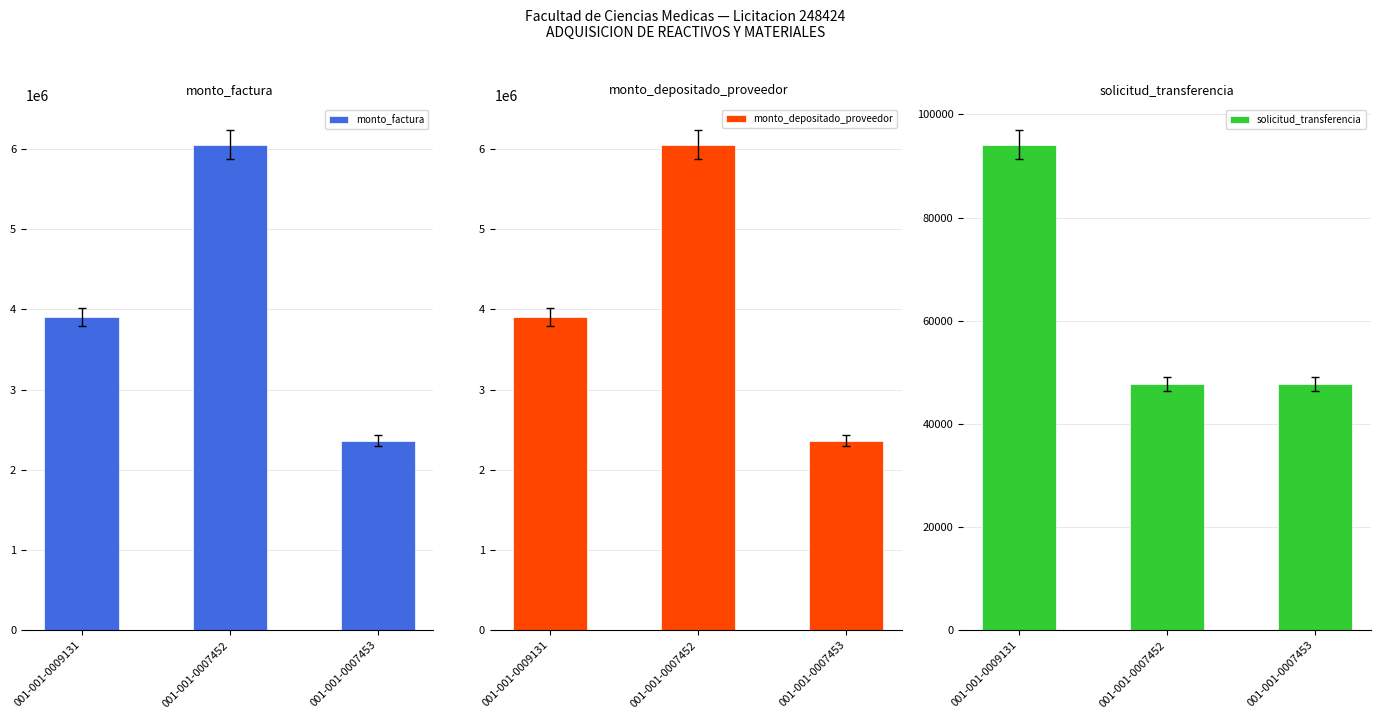

How many groups of bars are there?

3